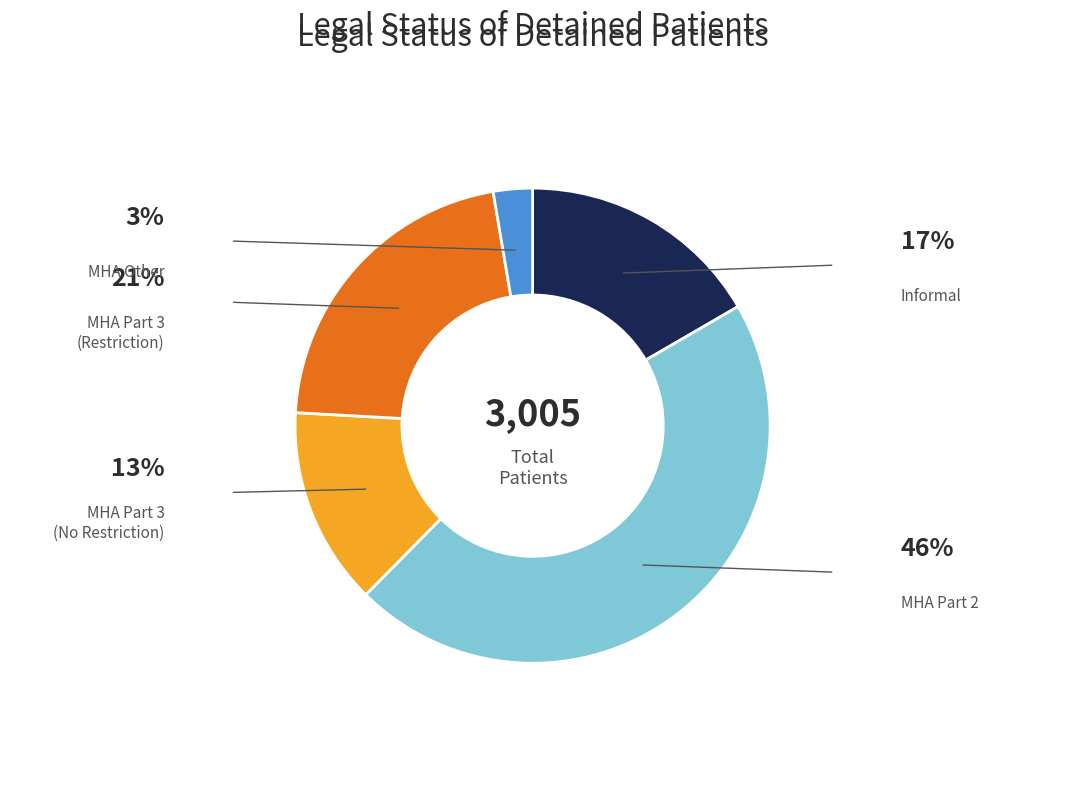

Is there any slice that represents more than half of the pie?

No